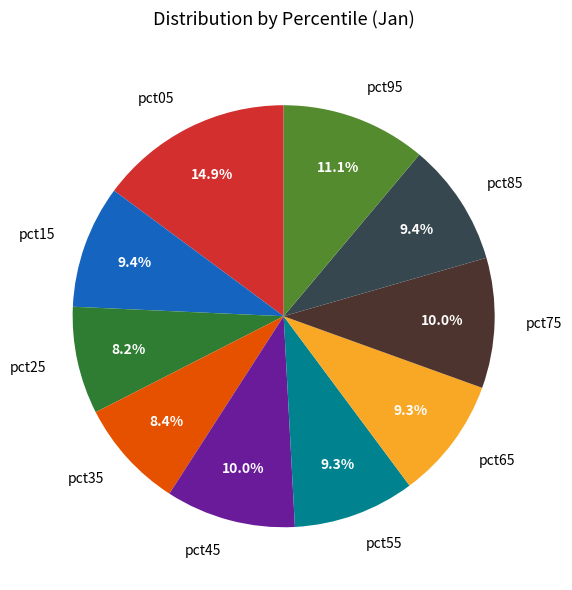

How many segments does this pie chart have?

10